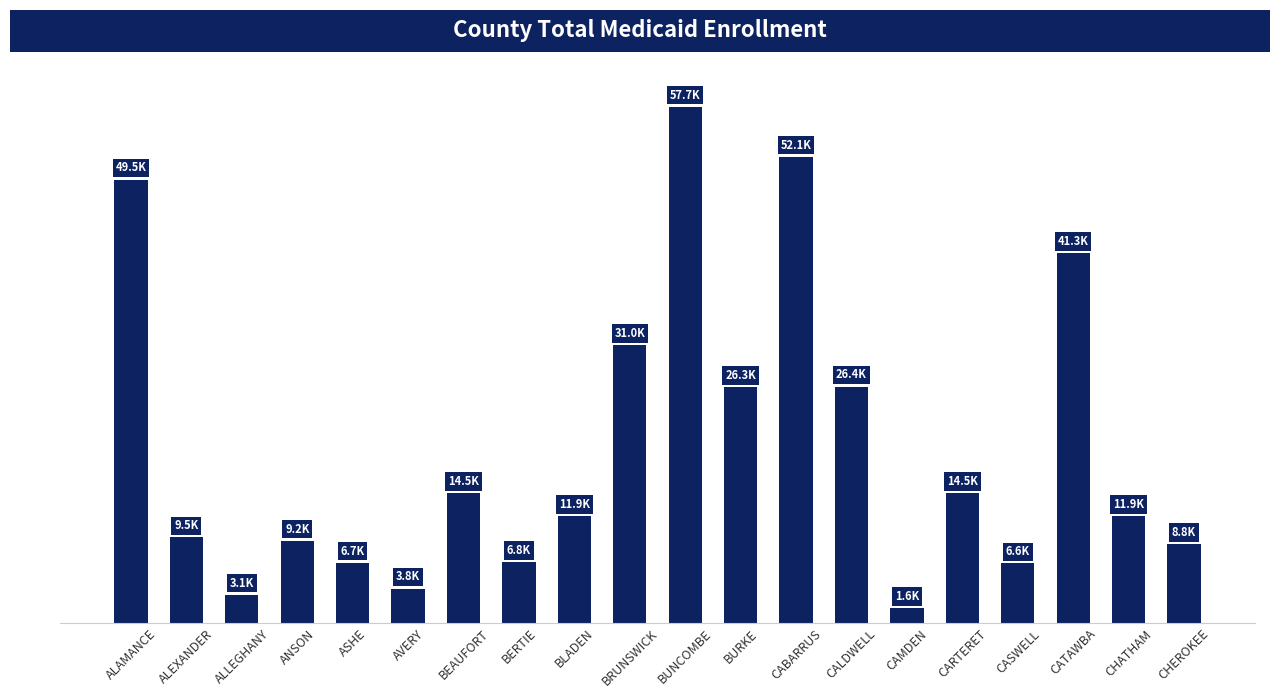

What is the label of the 19th bar from the left?

CHATHAM